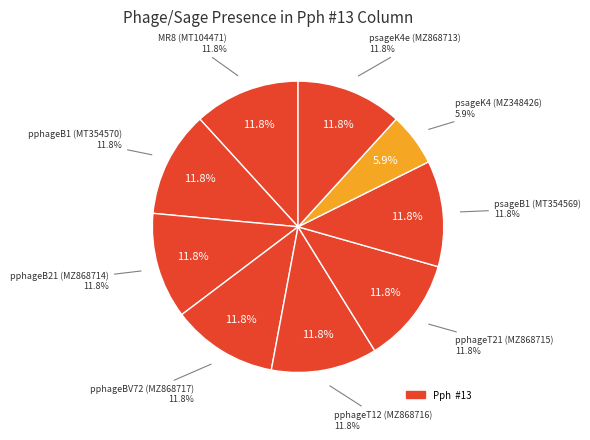

What percentage is the pphageT21 (MZ868715) slice, to the nearest percent?

12%